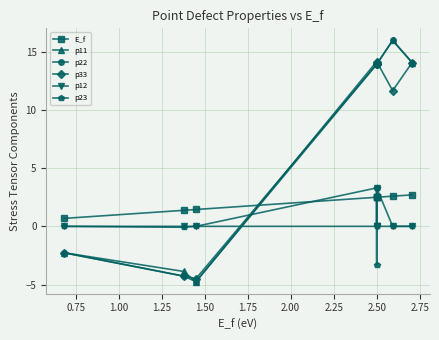

What are all the series names shown in the legend?

E_f, p11, p22, p33, p12, p23